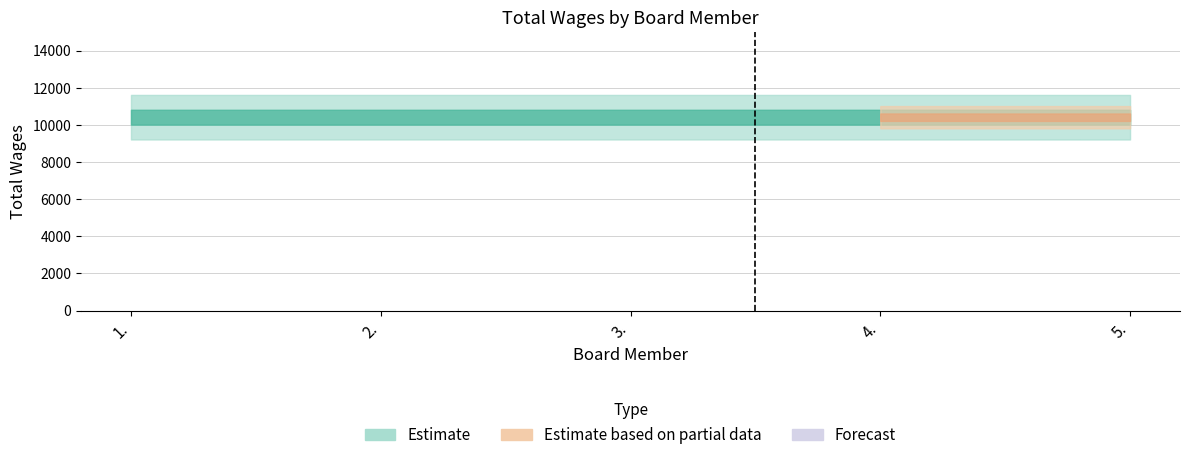

What is the label of the 3rd point from the right?

3.